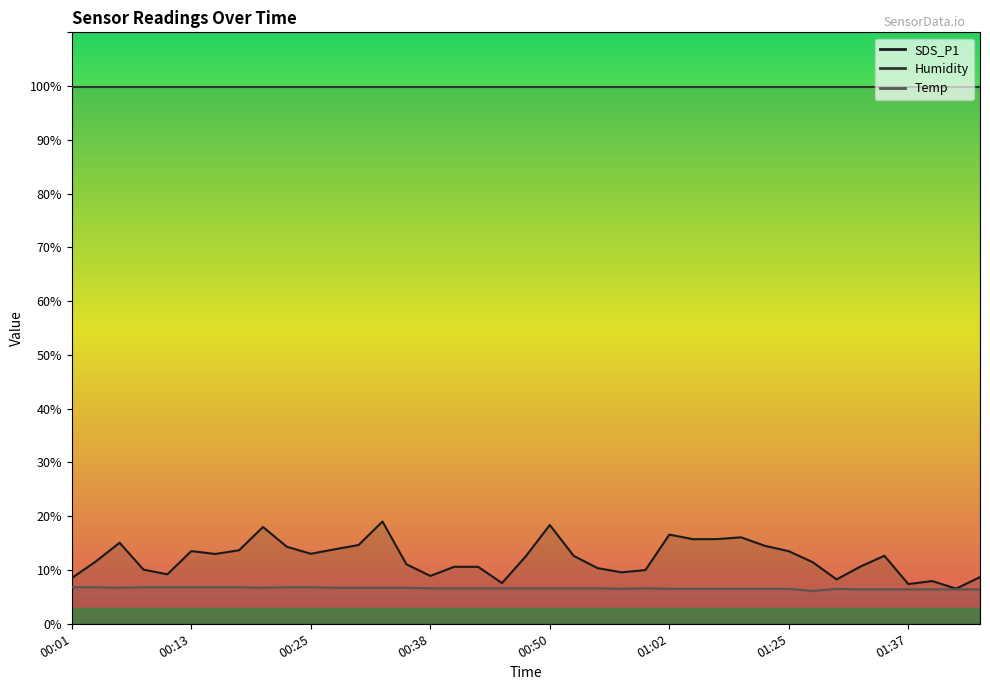

What is the label of the 27th point from the left?

01:05